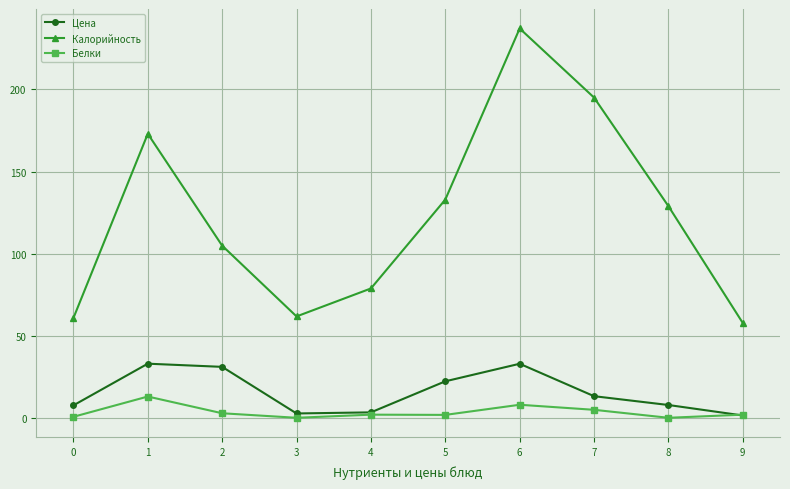

Which series changed the most between 2 and 9?

Калорийность